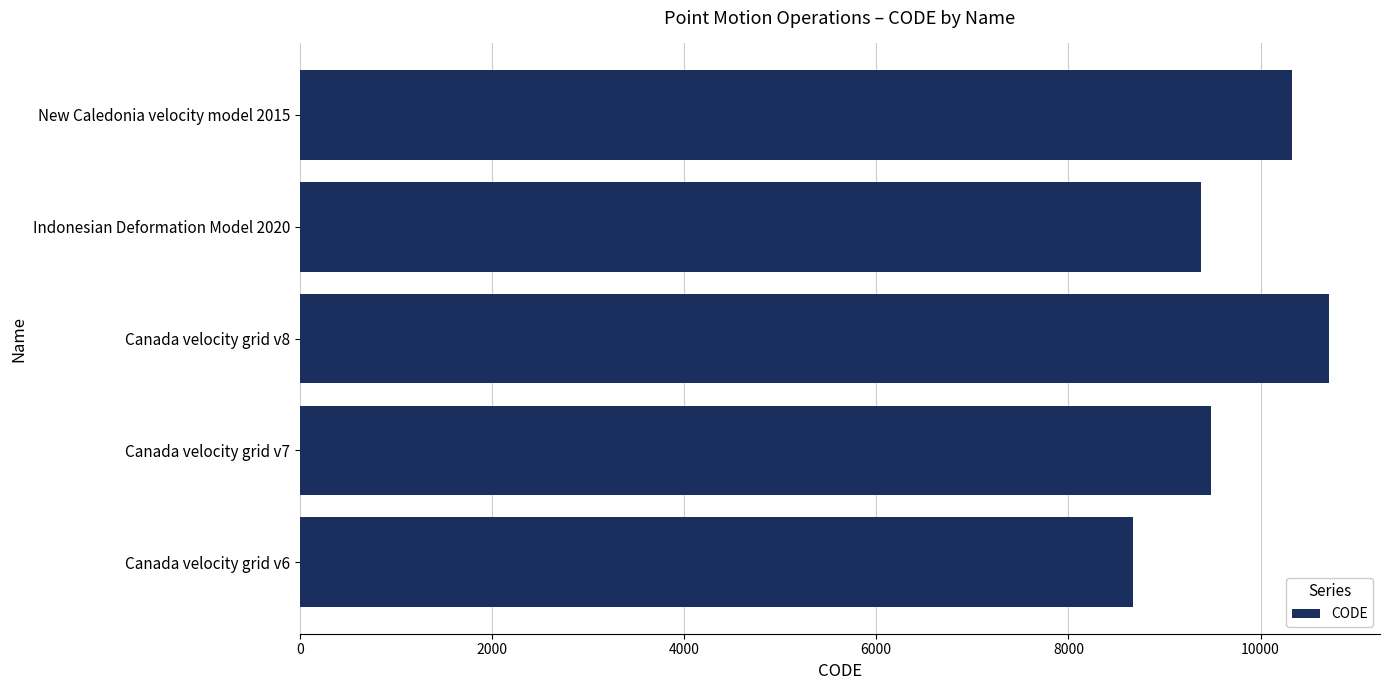

Between New Caledonia velocity model 2015 and Canada velocity grid v7, which is larger?

New Caledonia velocity model 2015